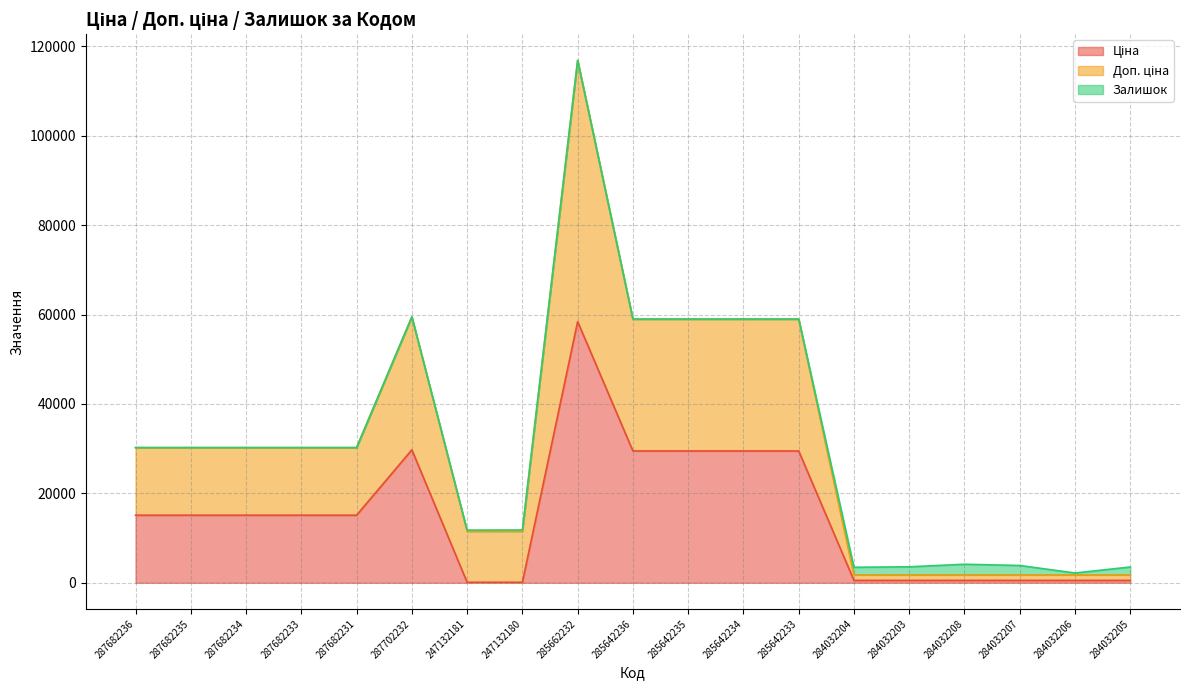

True or false: Ціна and Доп. ціна intersect in this chart.

False